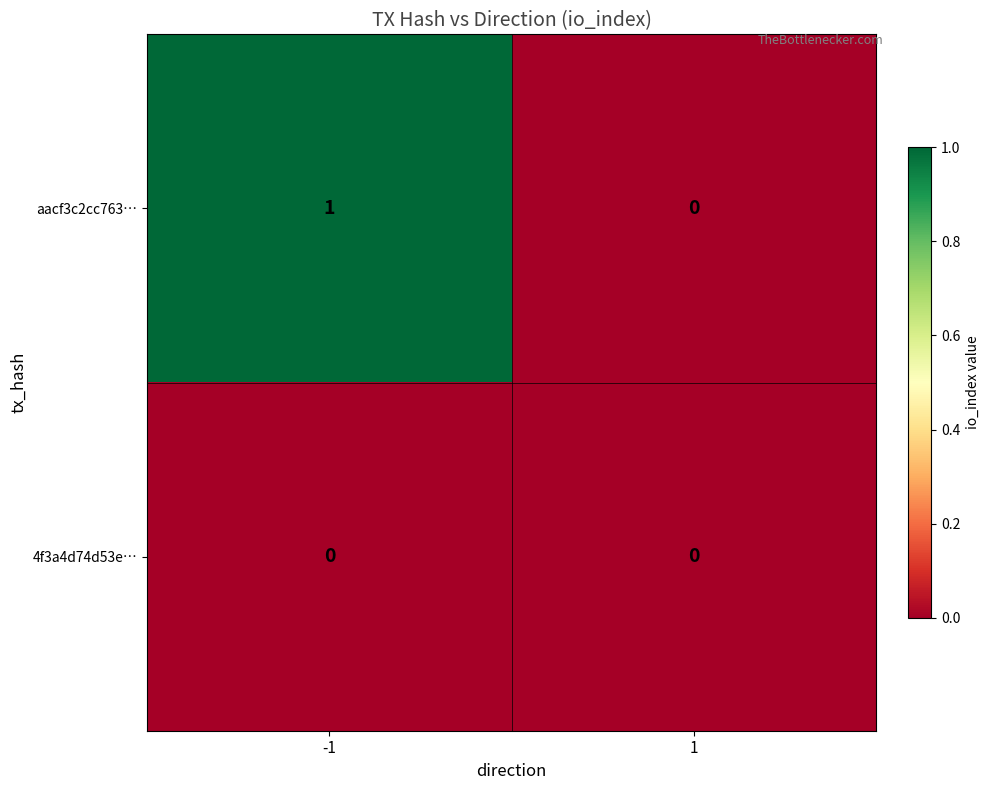

At -1, list the series in order from largest to smallest.

aacf3c2cc763…, 4f3a4d74d53e…